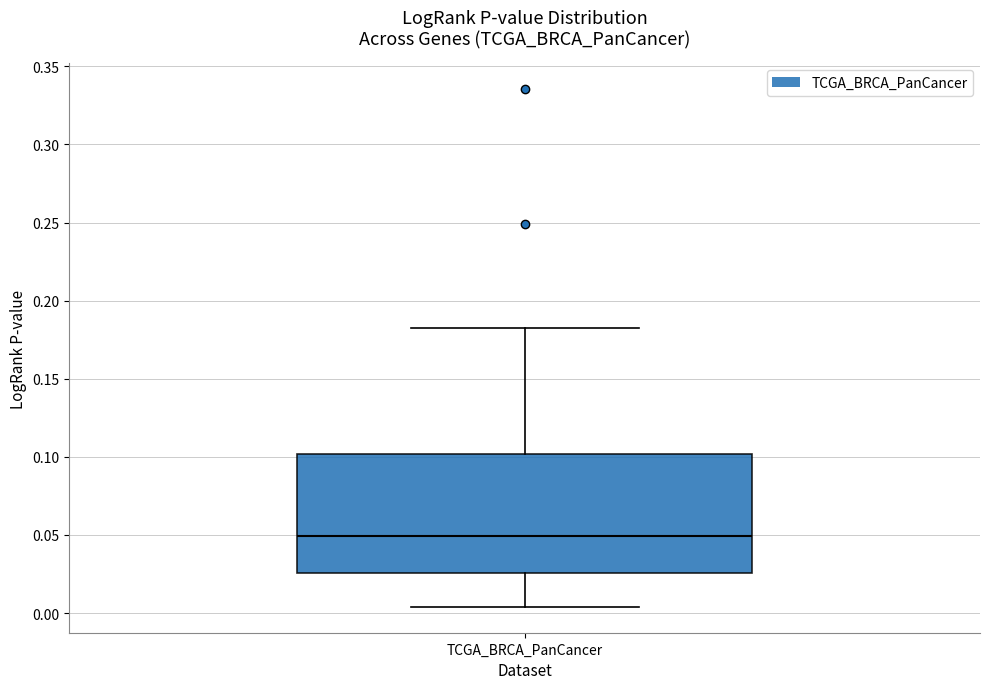

Transcribe this box plot: give where the median line is, the range the box spans, and where the two whiskers end, as read against the y-axis. The values are not printed on the chart, so give them approximately, as read against the axis.

median 0.050, box 0.025 to 0.100, whiskers 0.005 to 0.185